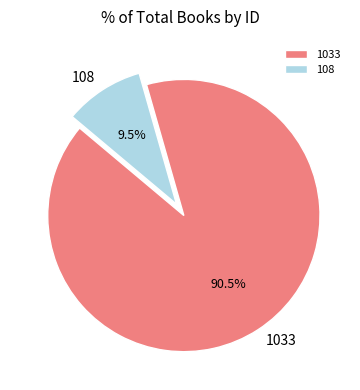

True or false: 108 accounts for 16% of the total.

False